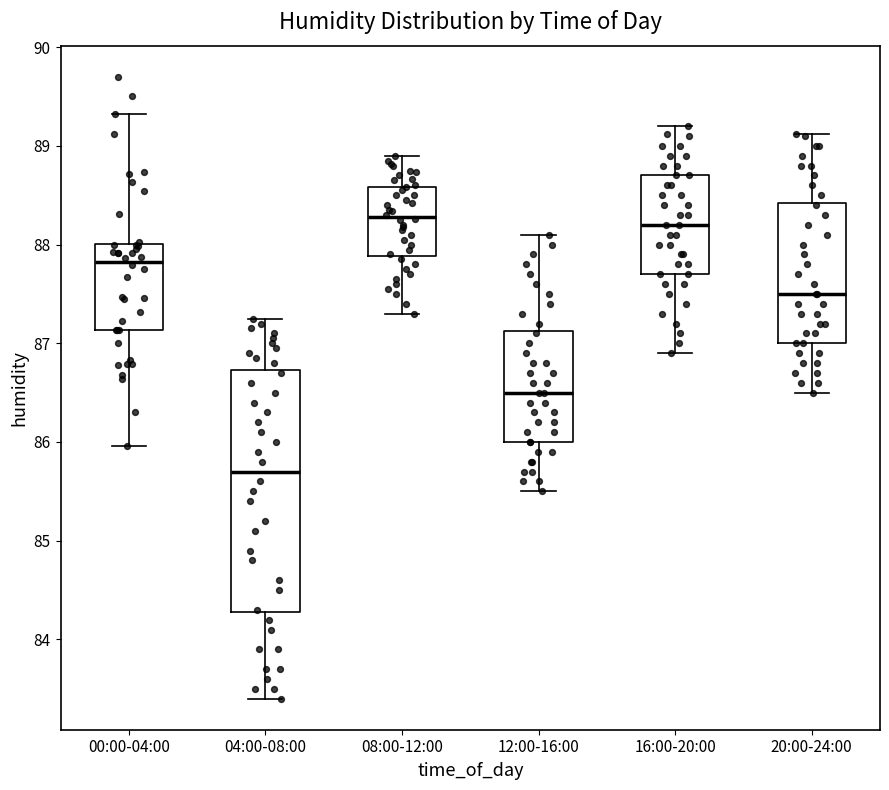

Which box's median line is the lowest?

04:00-08:00